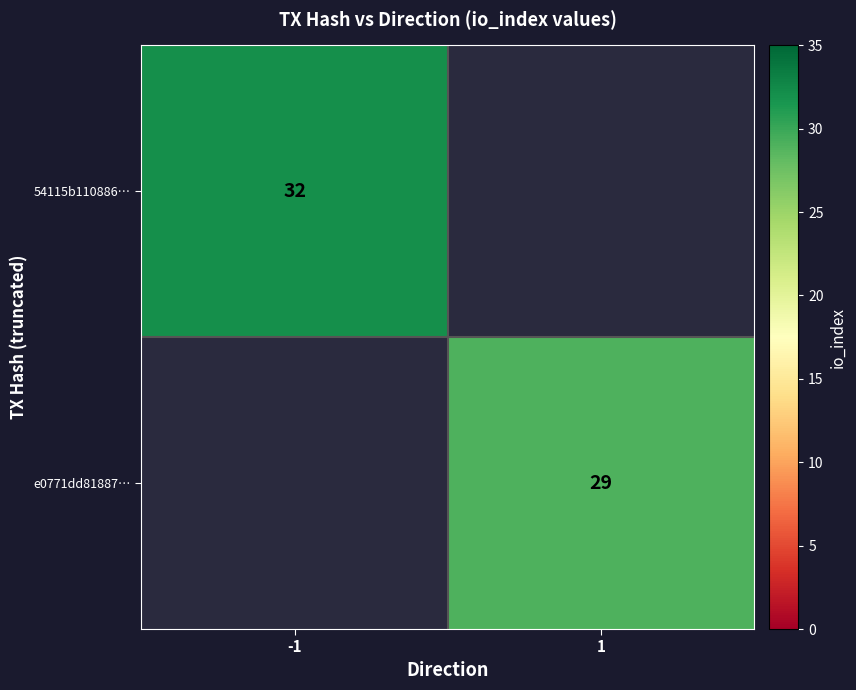

Is the value of 54115b110886… at -1 greater than the value of e0771dd81887… at 1?

Yes